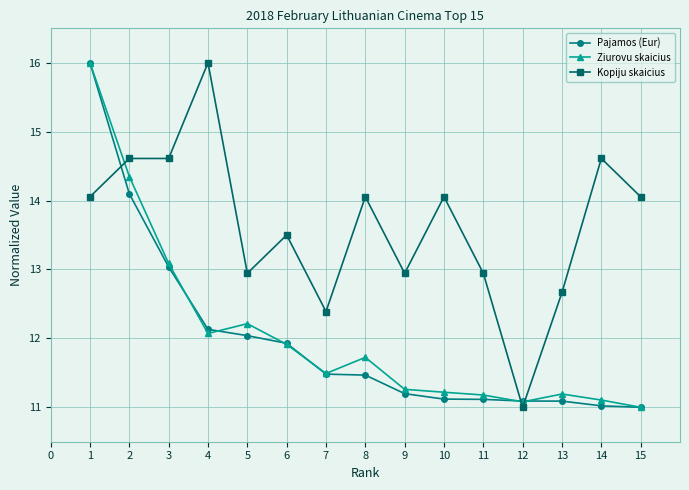

Which series changed the most between 1 and 4?

Ziurovu skaicius